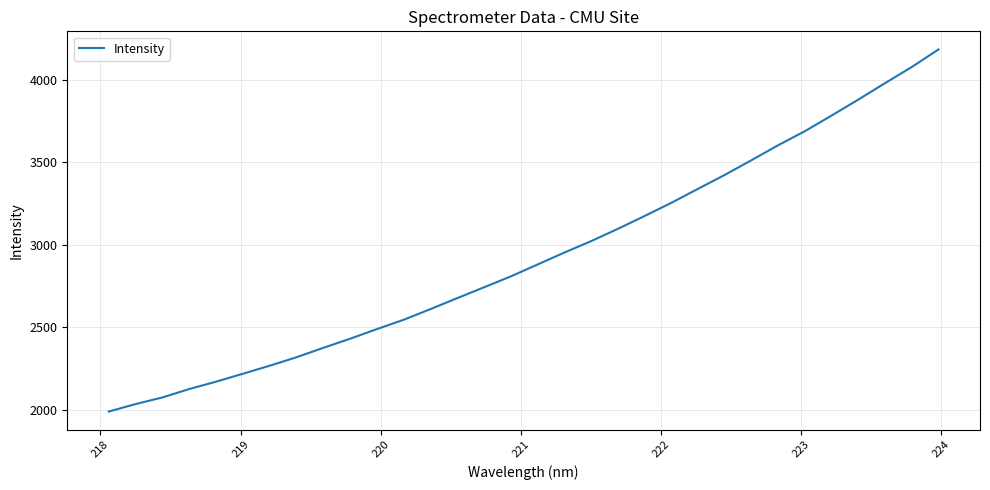

What is the difference between the maximum and minimum values?

2194.9